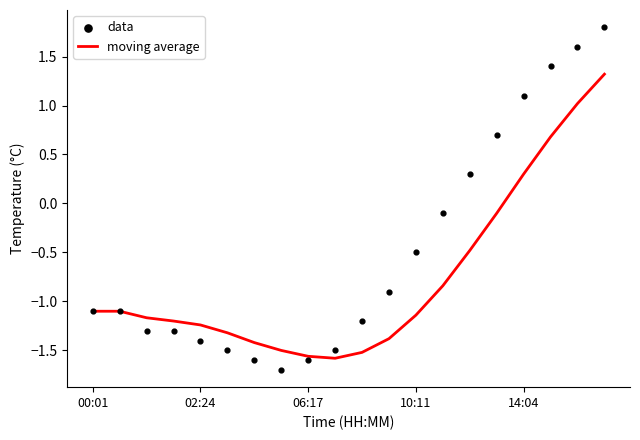

Is the value of data at 15 greater than the value of moving average at 8?

Yes